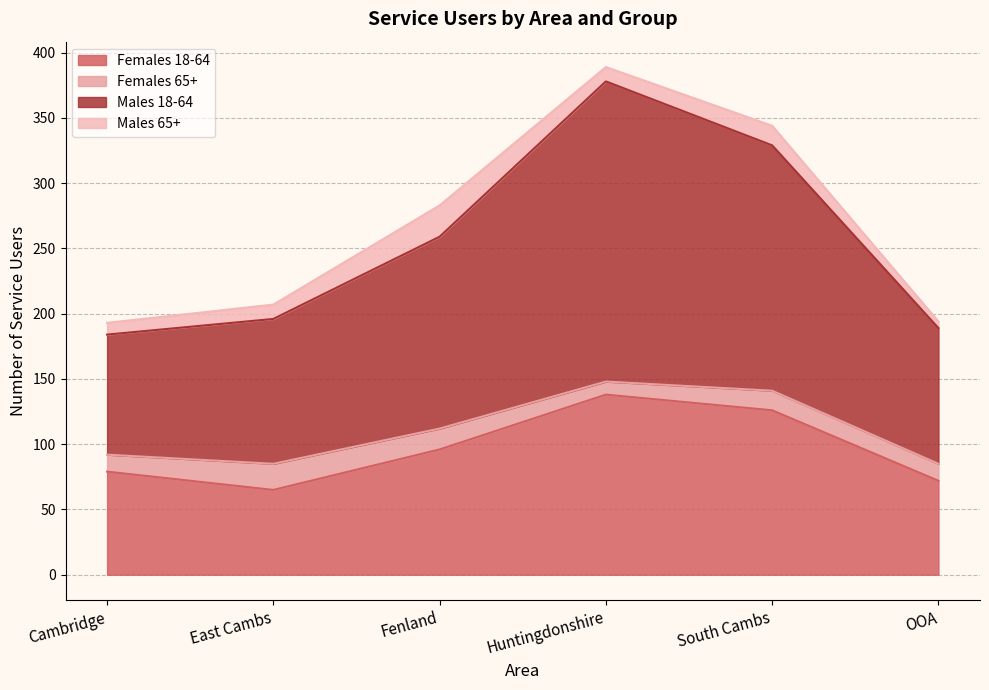

List the labels in order of Females 18-64 value, largest first.

Huntingdonshire, South Cambs, Fenland, Cambridge, OOA, East Cambs